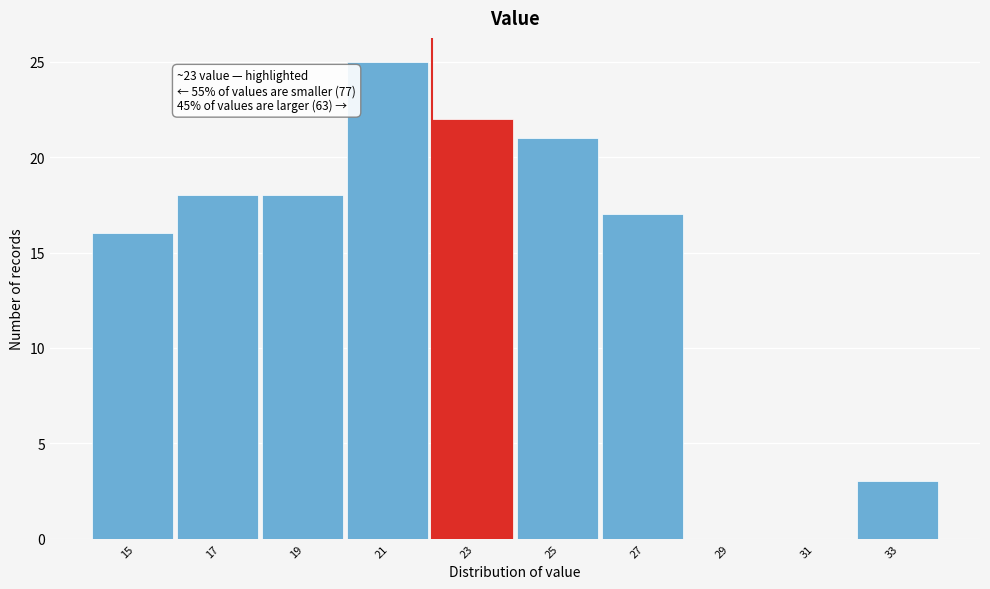

Reading left to right, list all the values displayed in this chart.

15=16	17=18	19=18	21=25	23=22	25=21	27=17	29=0	31=0	33=3